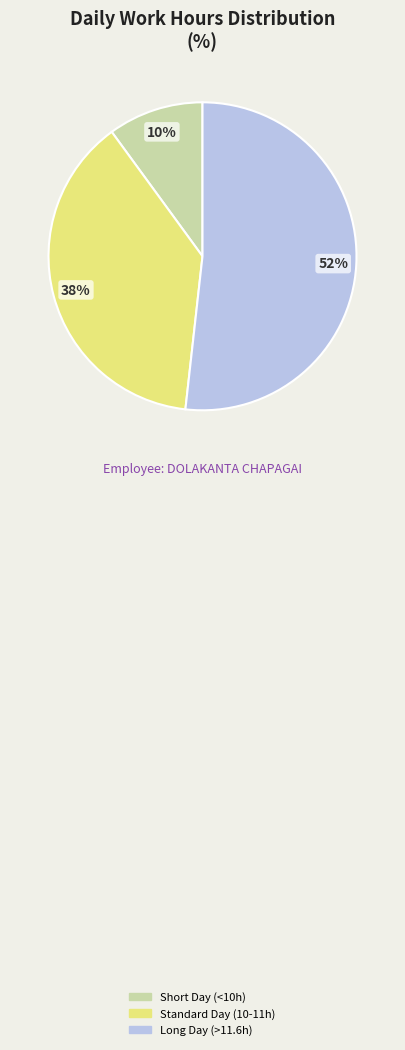

Is there any slice that represents more than half of the pie?

Yes